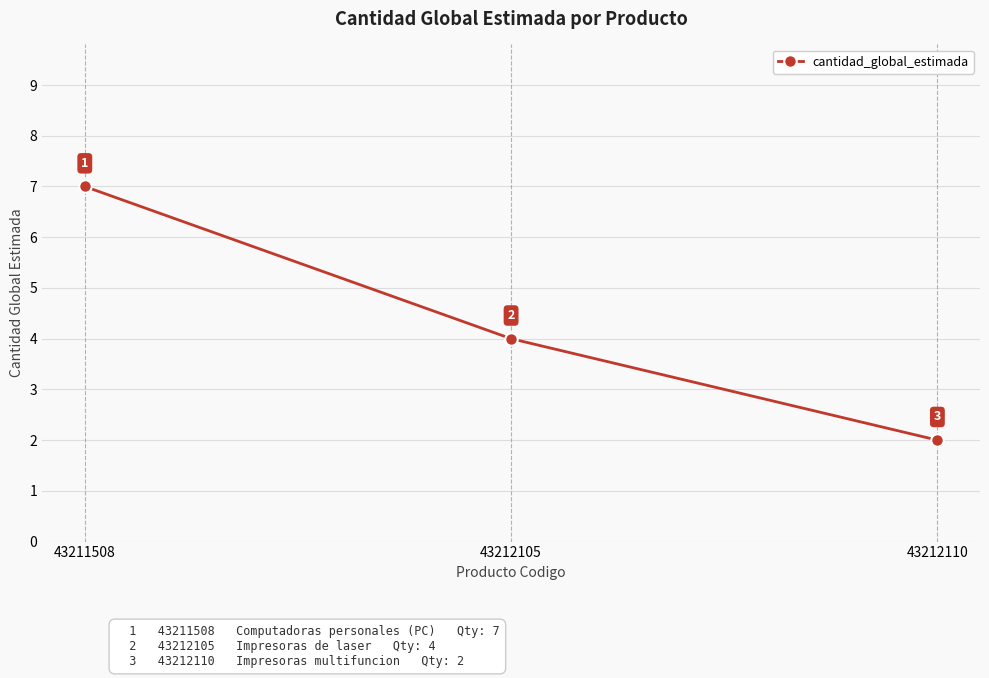

What is the value of the 1st point from the left?

7